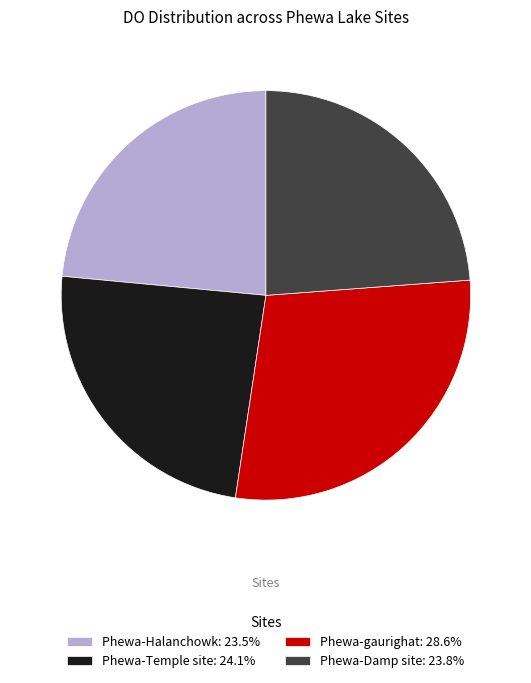

The Phewa-Damp site slice represents 18% of the pie. True or false?

False